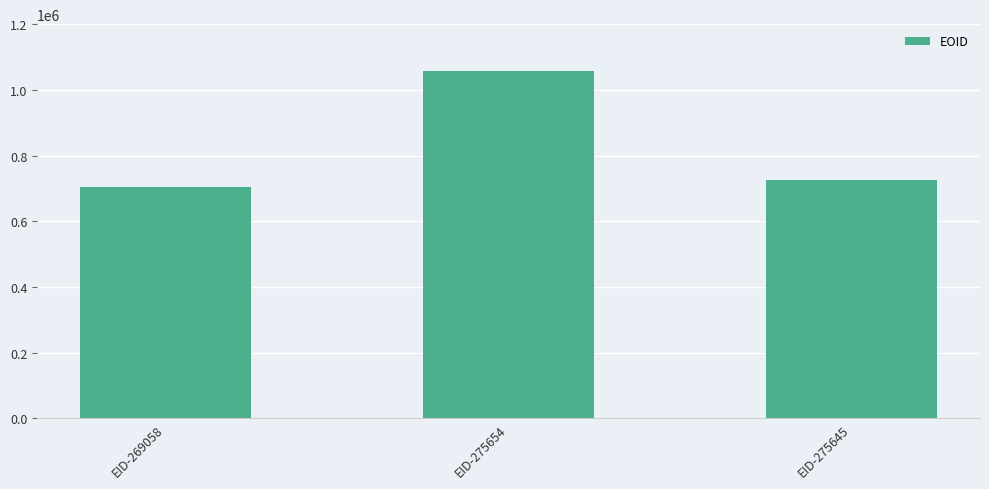

What is the value of the 2nd bar from the left?

1056524